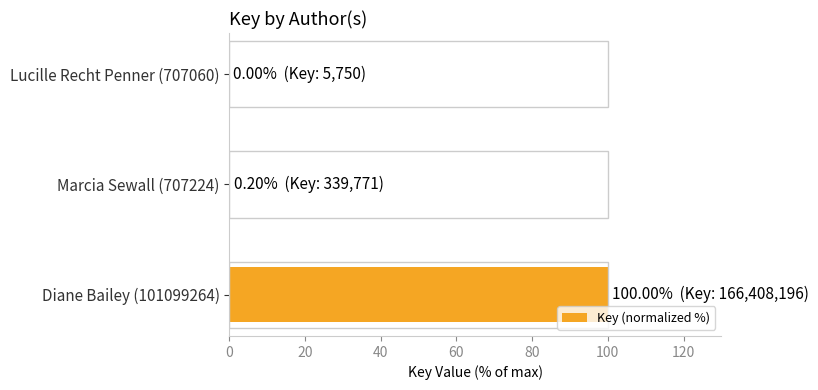

What is the maximum value shown in the chart?

100.0